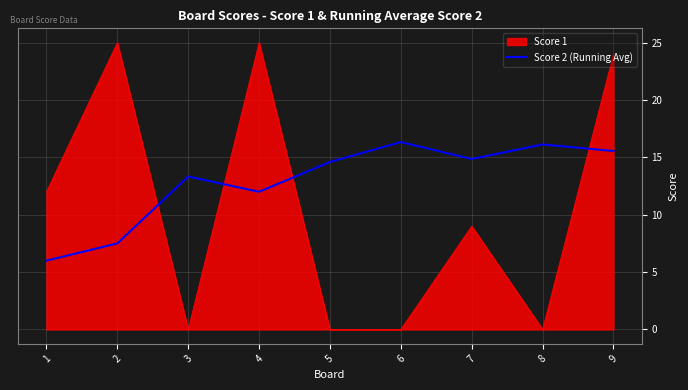

How many categories are shown in the chart?

9